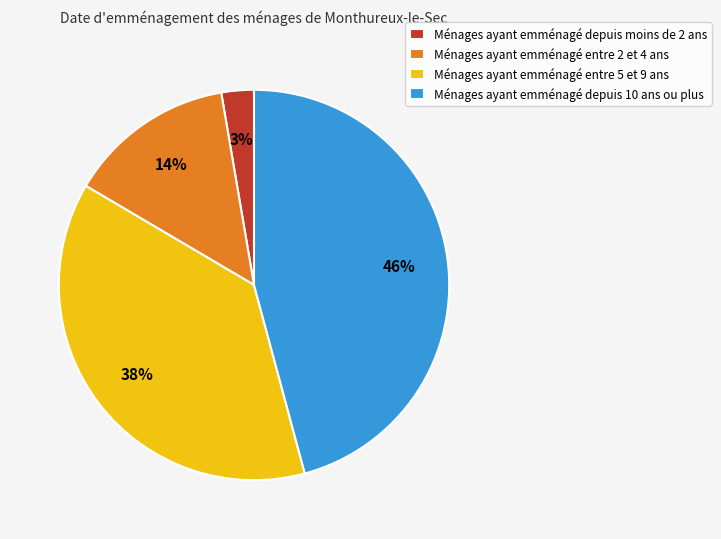

Do Ménages ayant emménagé depuis moins de 2 ans and Ménages ayant emménagé depuis 10 ans ou plus together represent more than half of the pie?

No